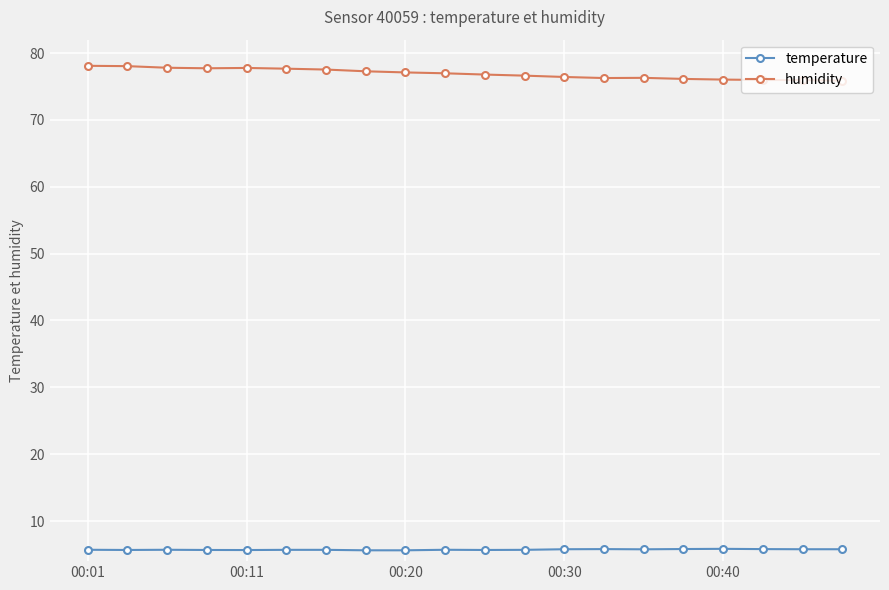

What is the sum of all humidity values?

1538.3